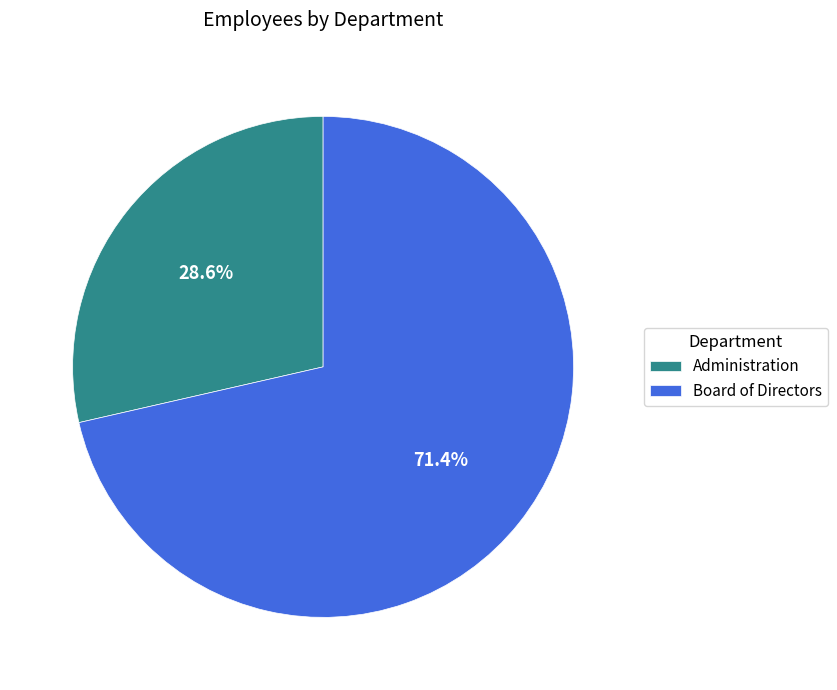

Rank the categories by value from highest to lowest.

Board of Directors, Administration